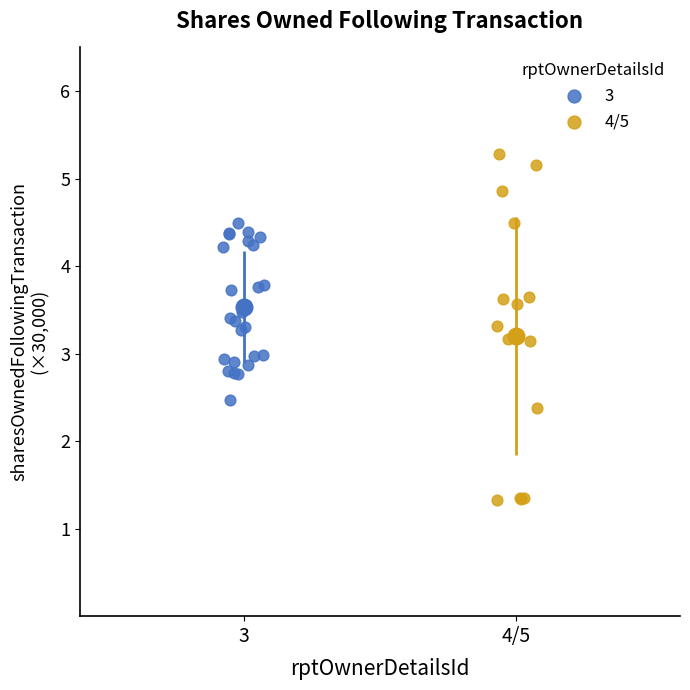

Which series reaches the maximum Y coordinate?

4/5